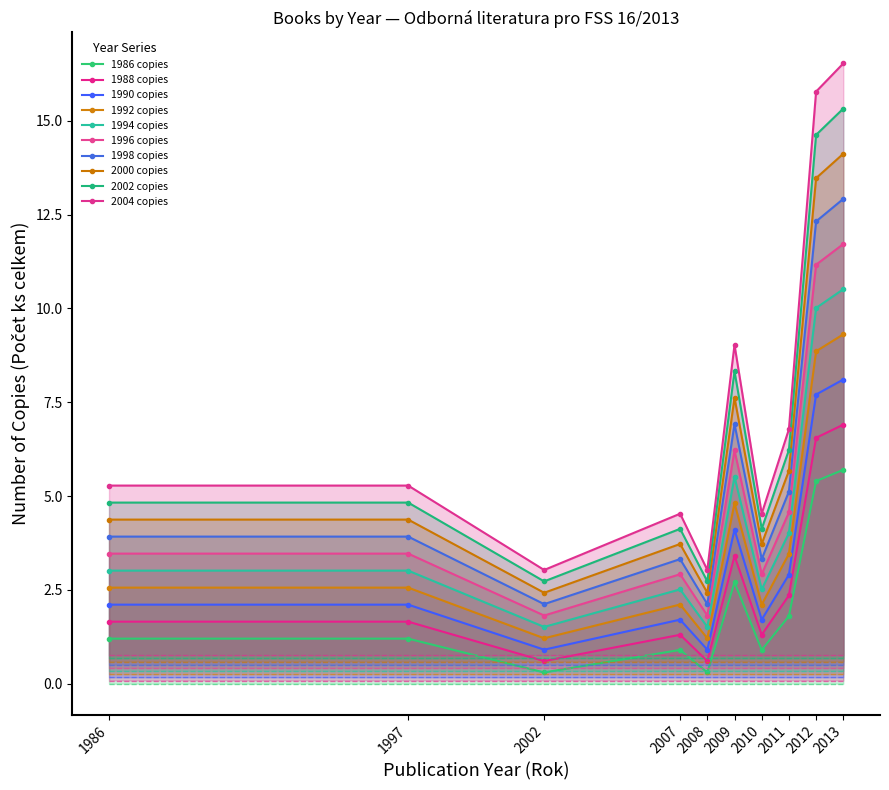

How many lines are shown in the chart?

10